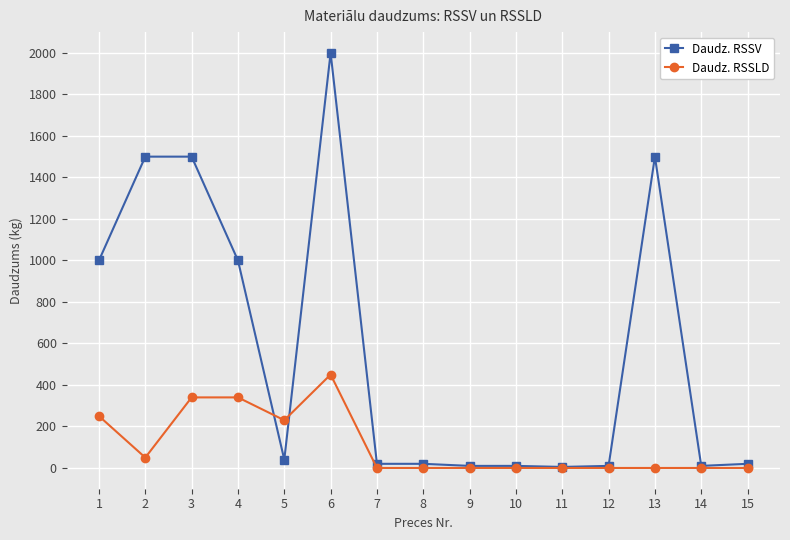

Between 1 and 8, which series saw the biggest shift?

Daudz. RSSV